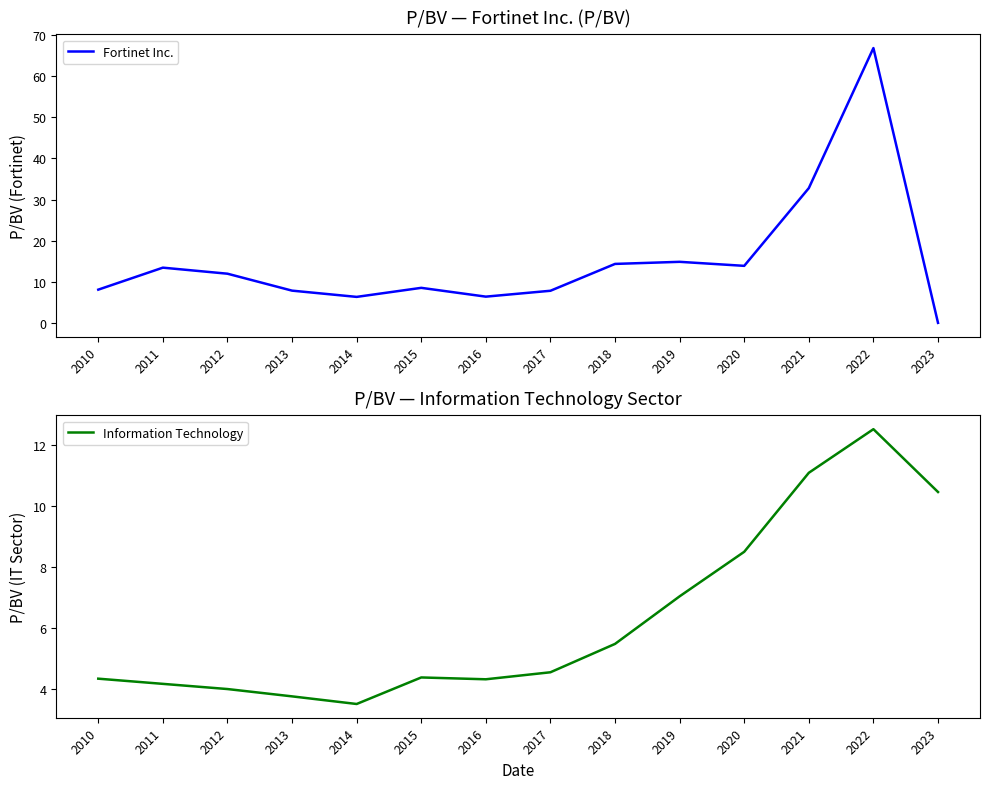

True or false: Fortinet Inc. has more than 1 points higher than both neighbors.

True